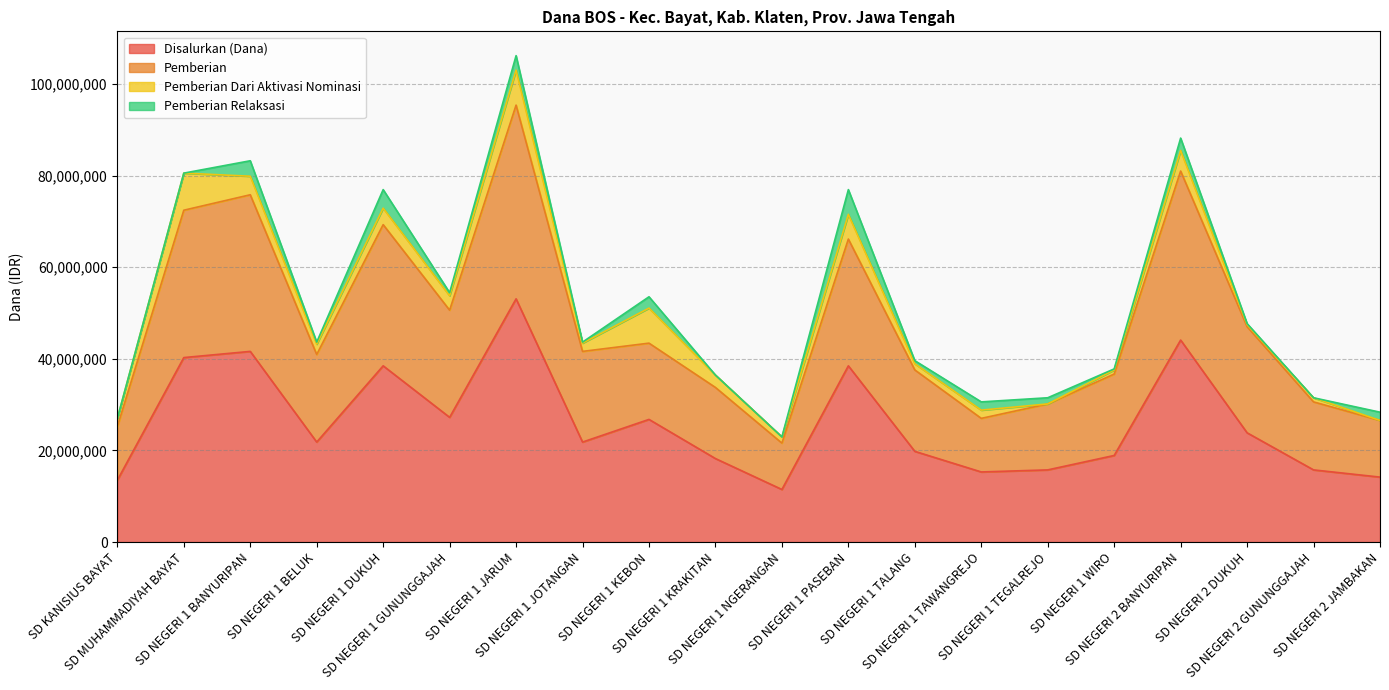

Between SD NEGERI 1 KRAKITAN and SD NEGERI 2 DUKUH, which is larger?

SD NEGERI 2 DUKUH